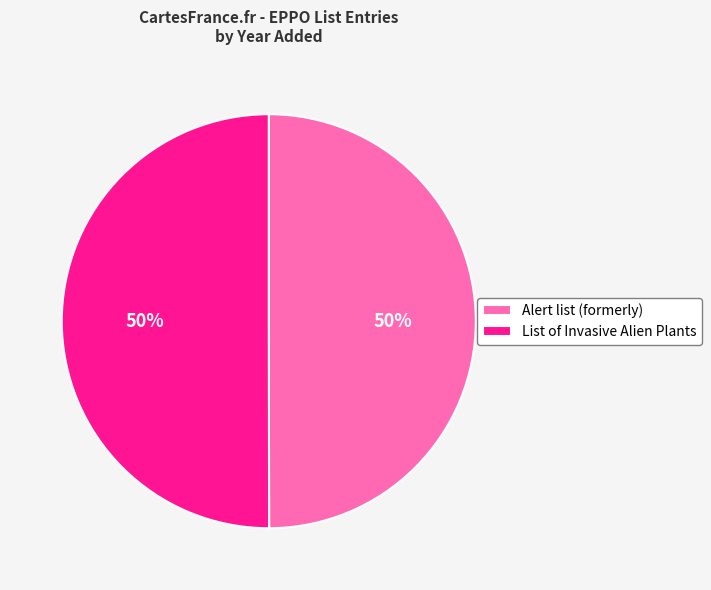

The List of Invasive Alien Plants slice represents 50% of the pie. True or false?

True